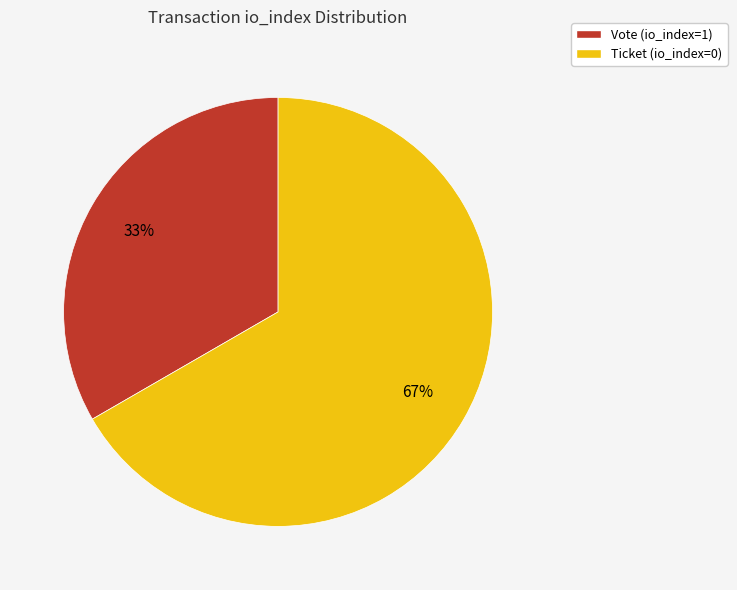

To the nearest percent, what is the combined percentage of Ticket (io_index=0) and Vote (io_index=1)?

100%